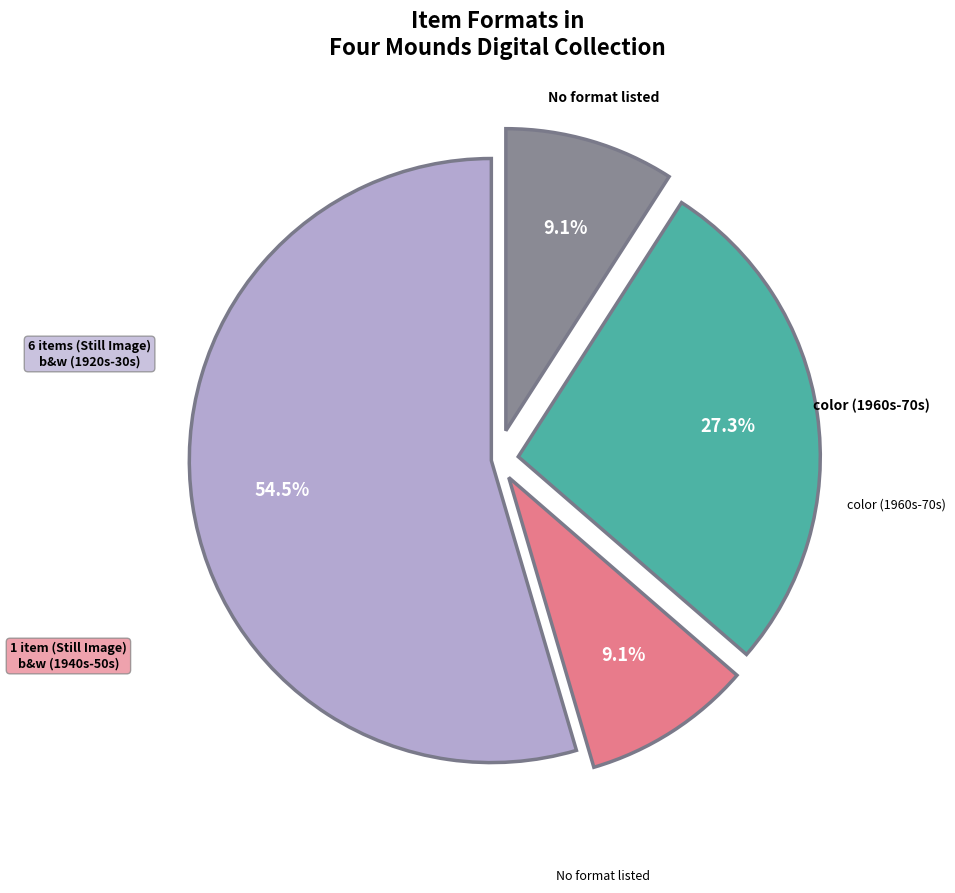

Count the number of slices in the pie.

4